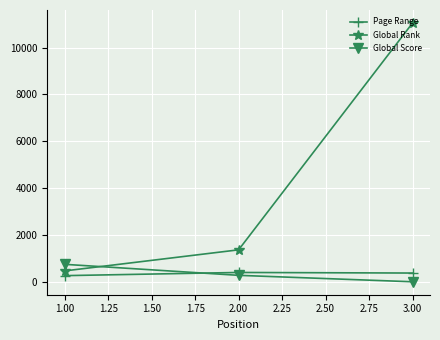

The value of Global Rank at 3.00 is 17698. True or false?

False